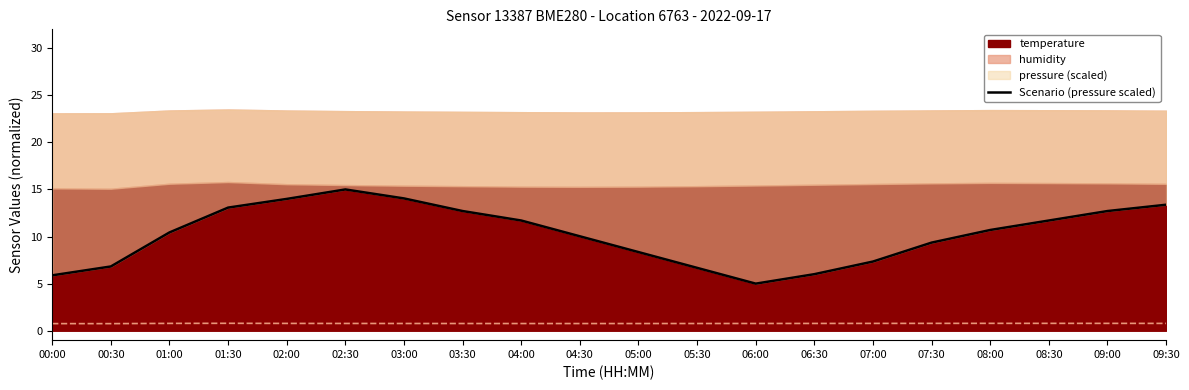

Reading left to right, transcribe all the data shown in this chart.

5.9	6.8	10.4	13.1	14.0	15.0	14.0	12.7	11.7	10.0	8.4	6.7	5.0	6.0	7.3	9.4	10.7	11.7	12.7	13.4